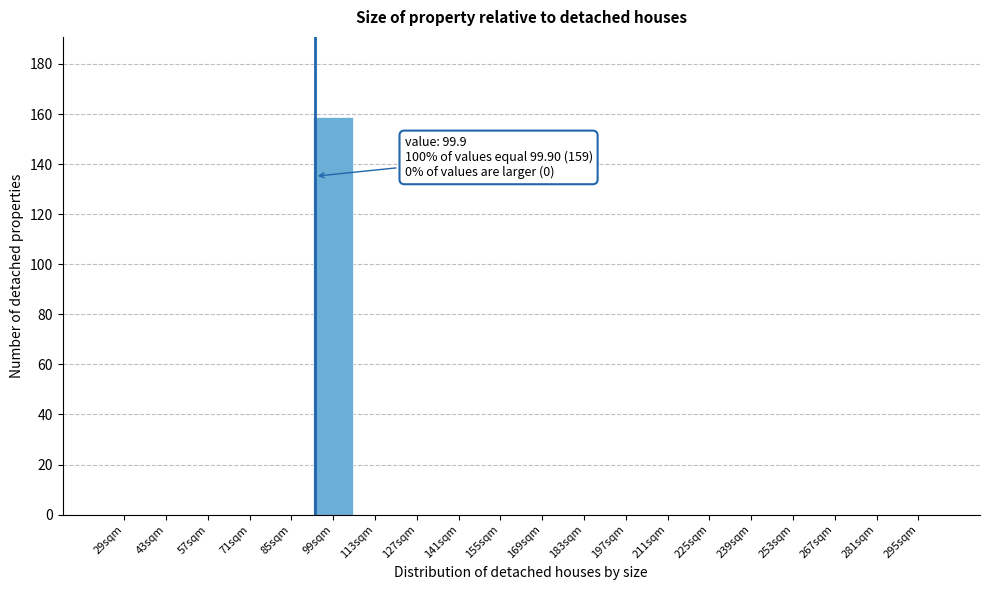

Reading left to right, transcribe all the data shown in this chart.

29sqm=0	43sqm=0	57sqm=0	71sqm=0	85sqm=0	99sqm=159	113sqm=0	127sqm=0	141sqm=0	155sqm=0	169sqm=0	183sqm=0	197sqm=0	211sqm=0	225sqm=0	239sqm=0	253sqm=0	267sqm=0	281sqm=0	295sqm=0